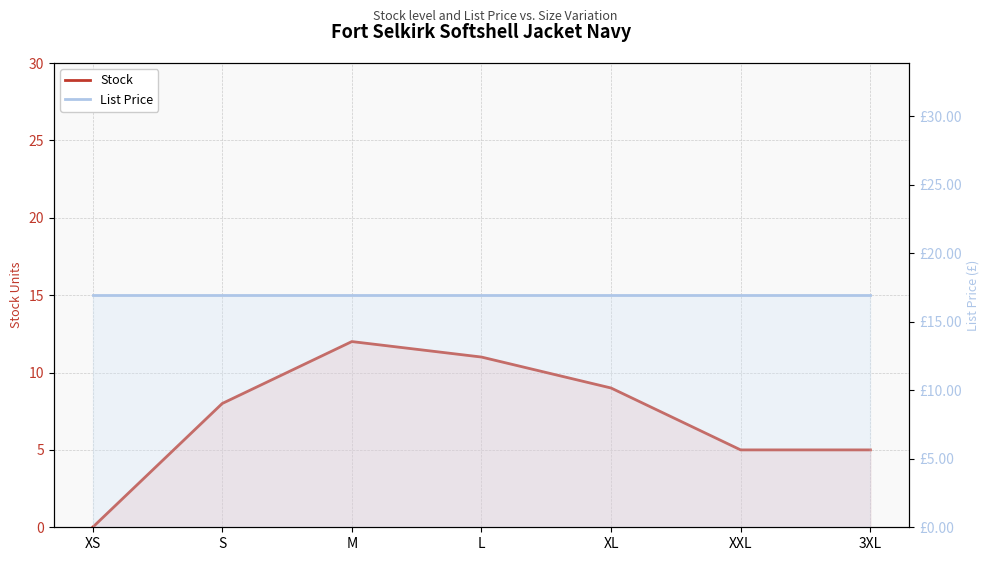

The List Price series shows 16.9 at XS. True or false?

True